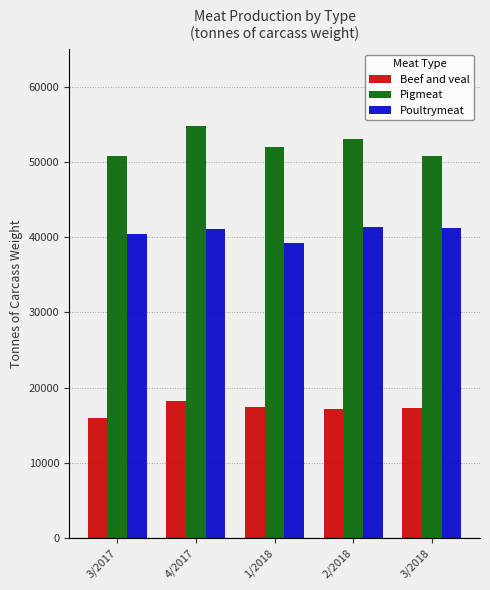

Rank the series by their average value, from lowest to highest.

Beef and veal, Poultrymeat, Pigmeat